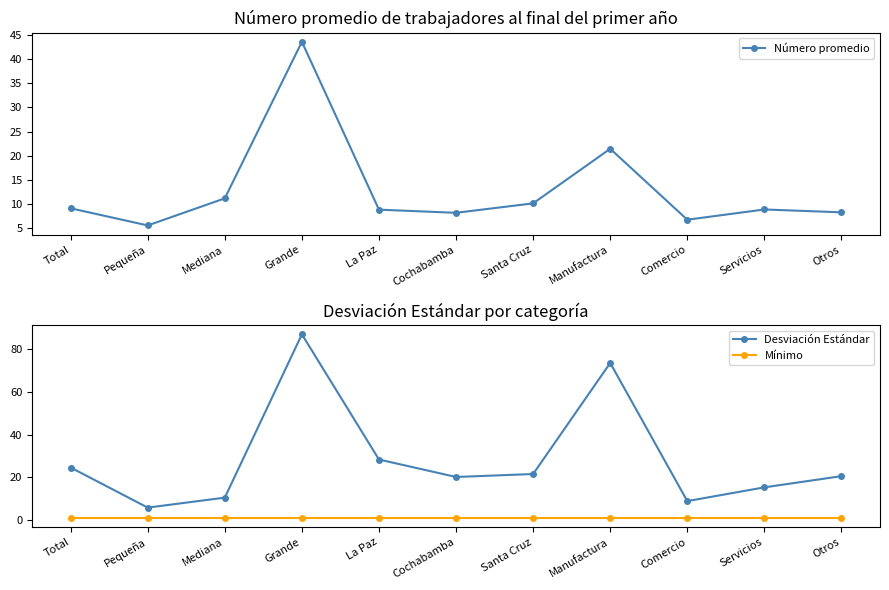

Rank the categories by Mínimo value from highest to lowest.

Total, Pequeña, Mediana, Grande, La Paz, Cochabamba, Santa Cruz, Manufactura, Comercio, Servicios, Otros